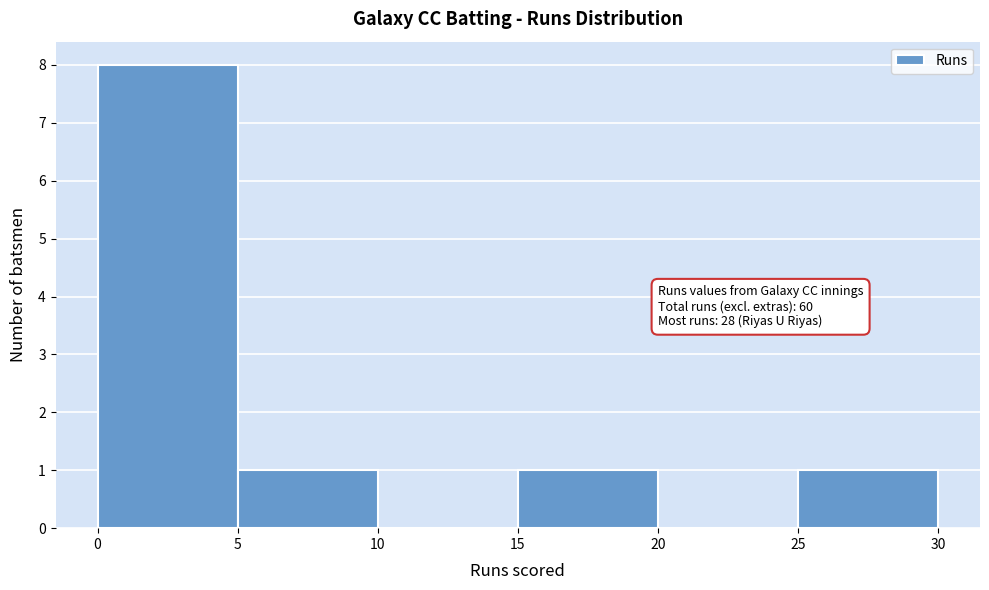

Over which range of the x-axis is the bar tallest?

0 to 5